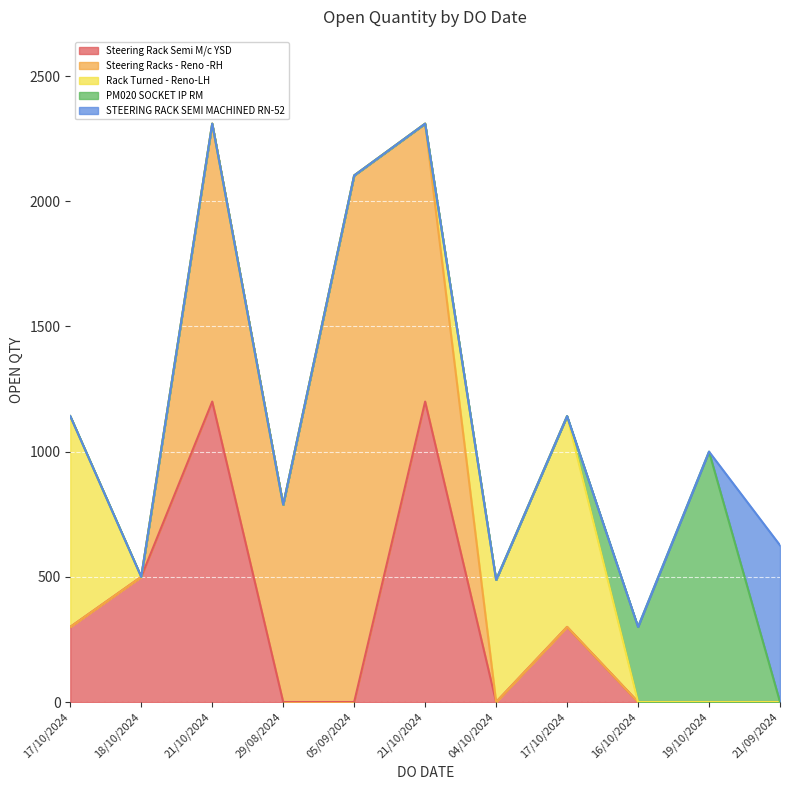

What is the difference between the second highest and second lowest values?

900